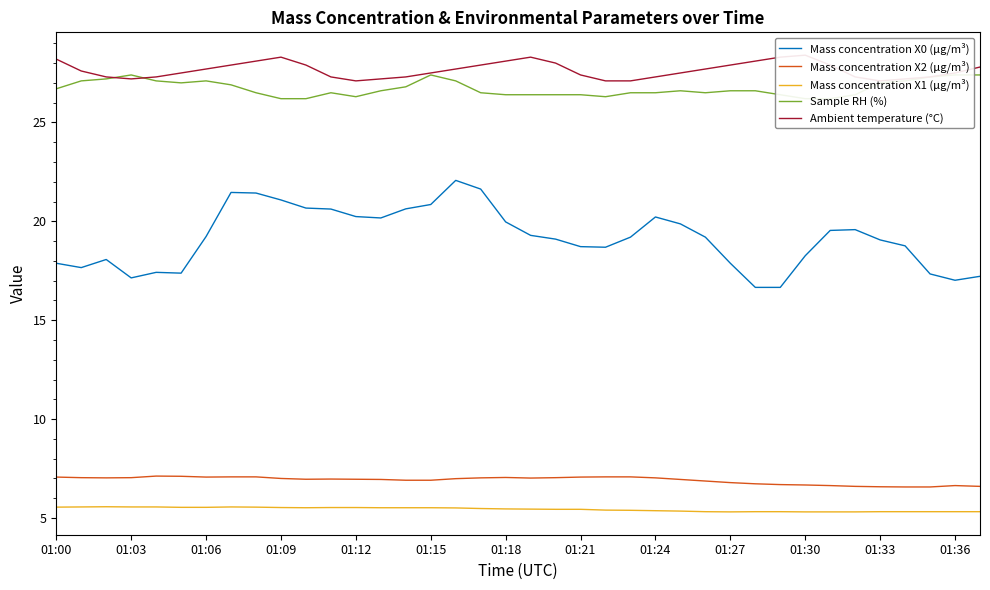

True or false: Mass concentration X2 (μg/m³) has a value of 6.8 at 01:27.

True